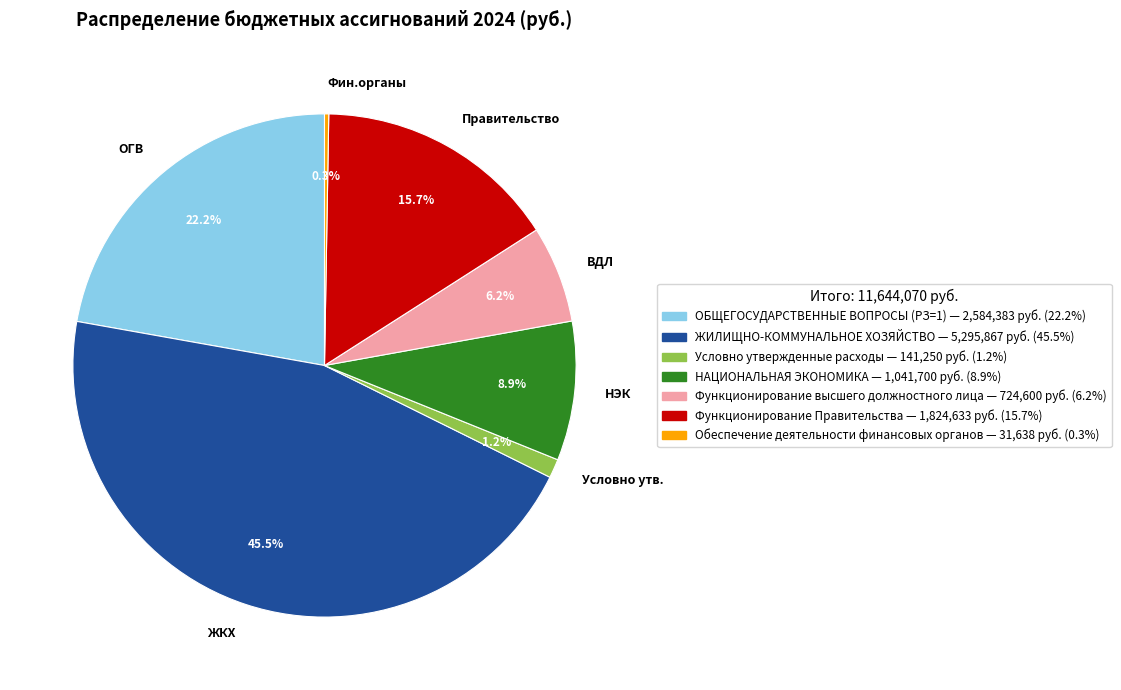

To the nearest percent, what is the average slice percentage?

14%